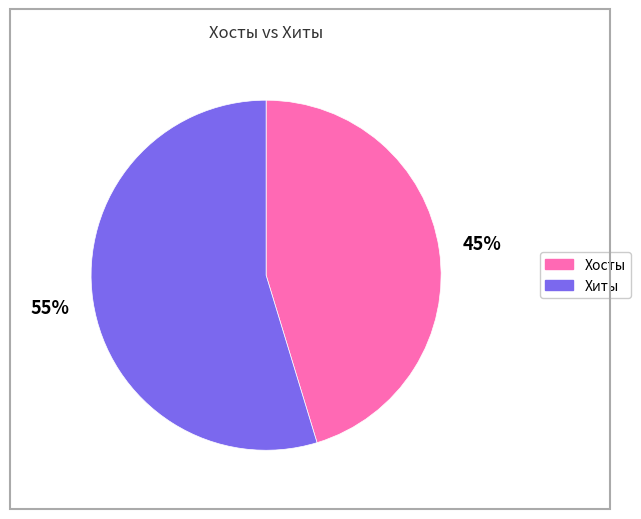

To the nearest percent, what portion does Хиты represent?

55%